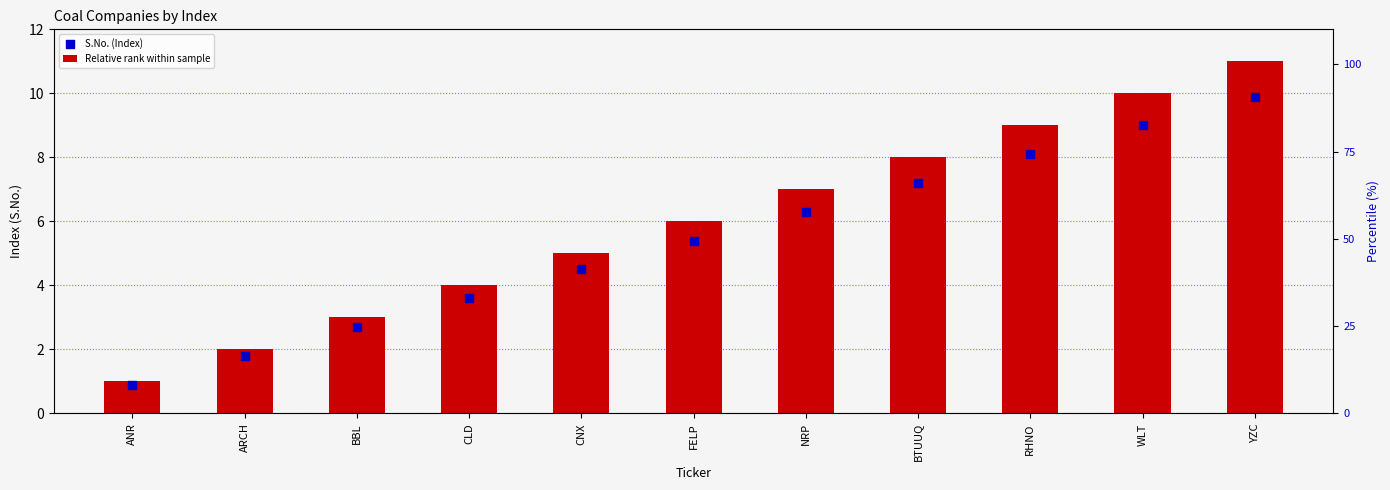

At how many categories does at least one series exceed 5?

6